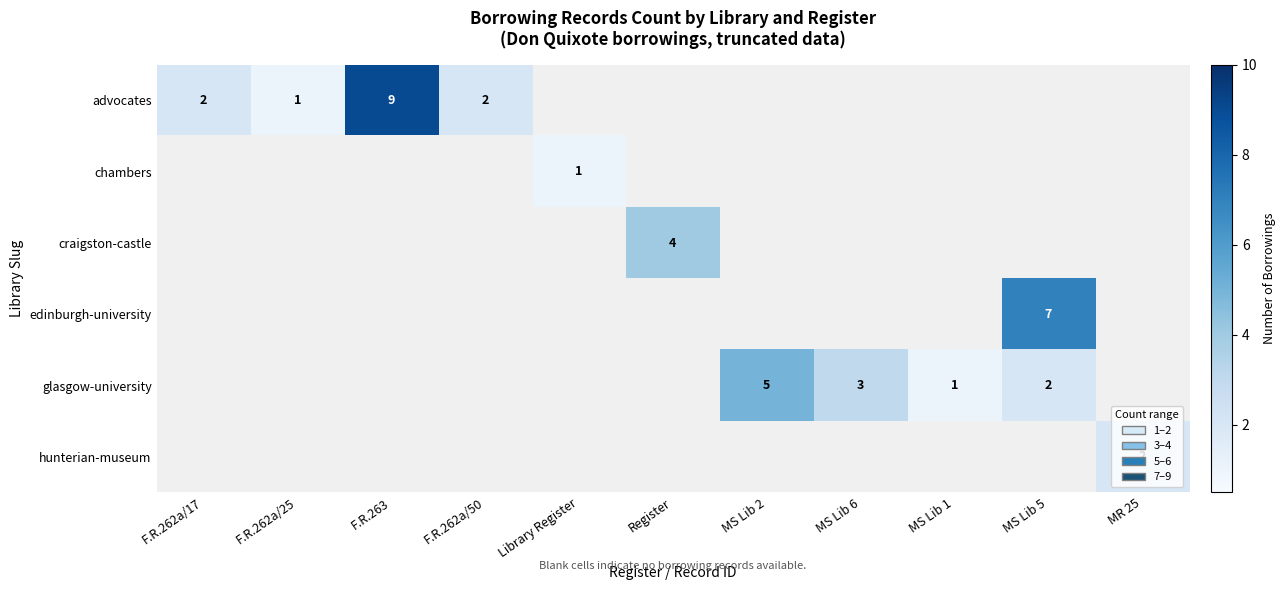

The value of glasgow-university at MS Lib 6 is 4. True or false?

False